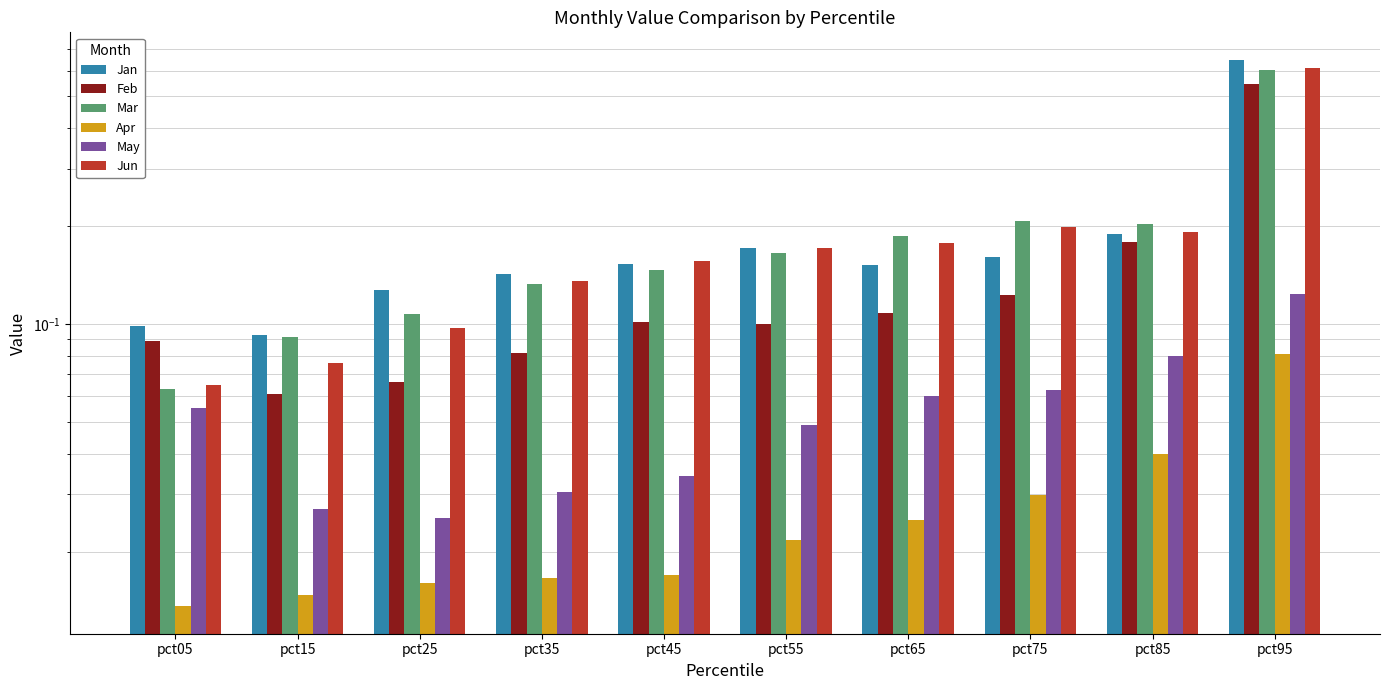

At pct25, list the series in order from smallest to largest.

Apr, May, Feb, Jun, Mar, Jan